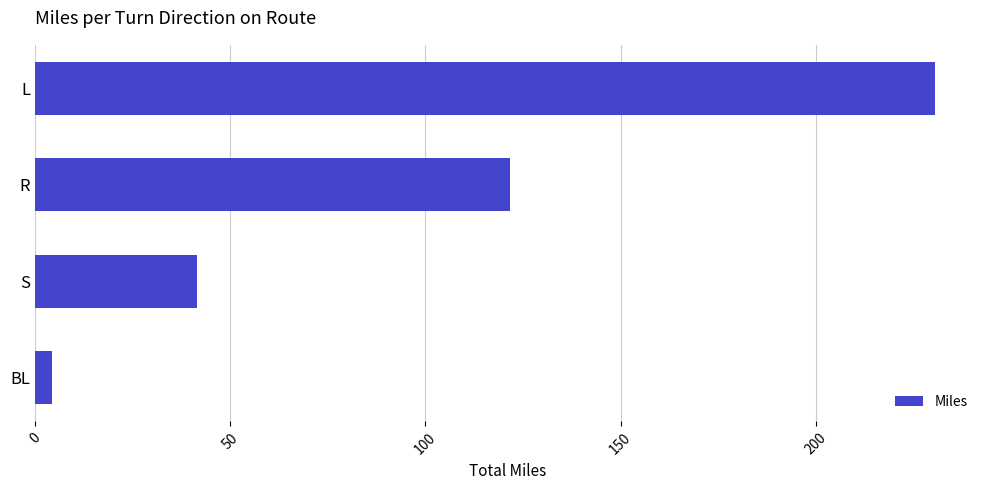

True or false: the data shows 91.7 at L.

False